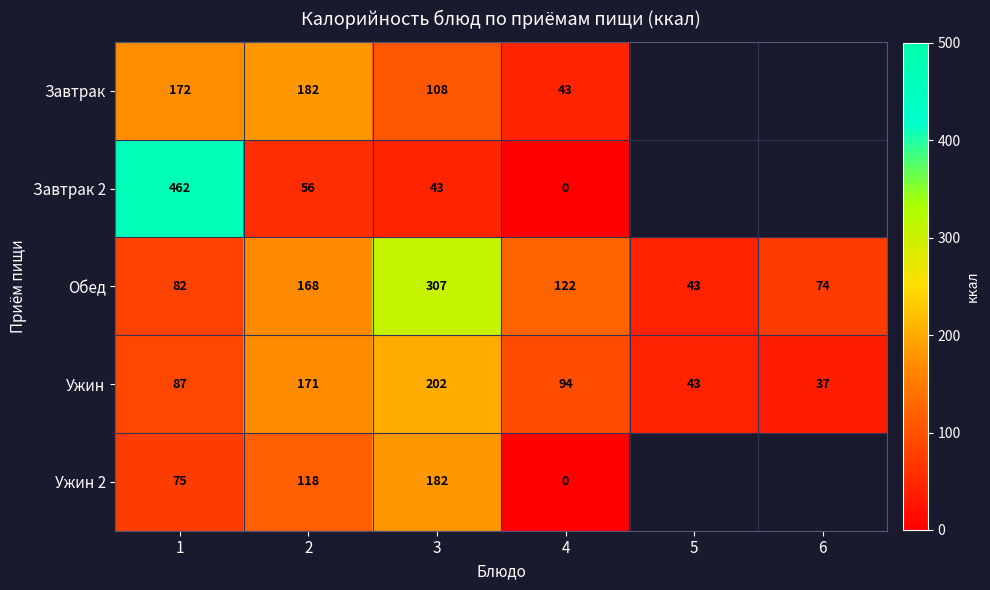

The Ужин series shows 61.9 at 6. True or false?

False